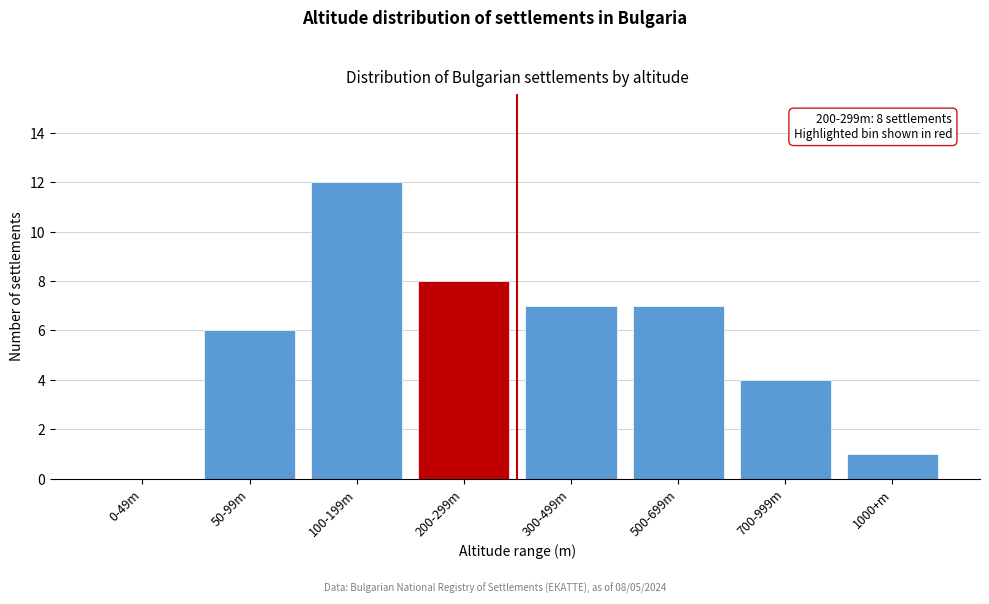

Reading left to right, transcribe all the data shown in this chart.

0-49m=0	50-99m=6	100-199m=12	200-299m=8	300-499m=7	500-699m=7	700-999m=4	1000+m=1